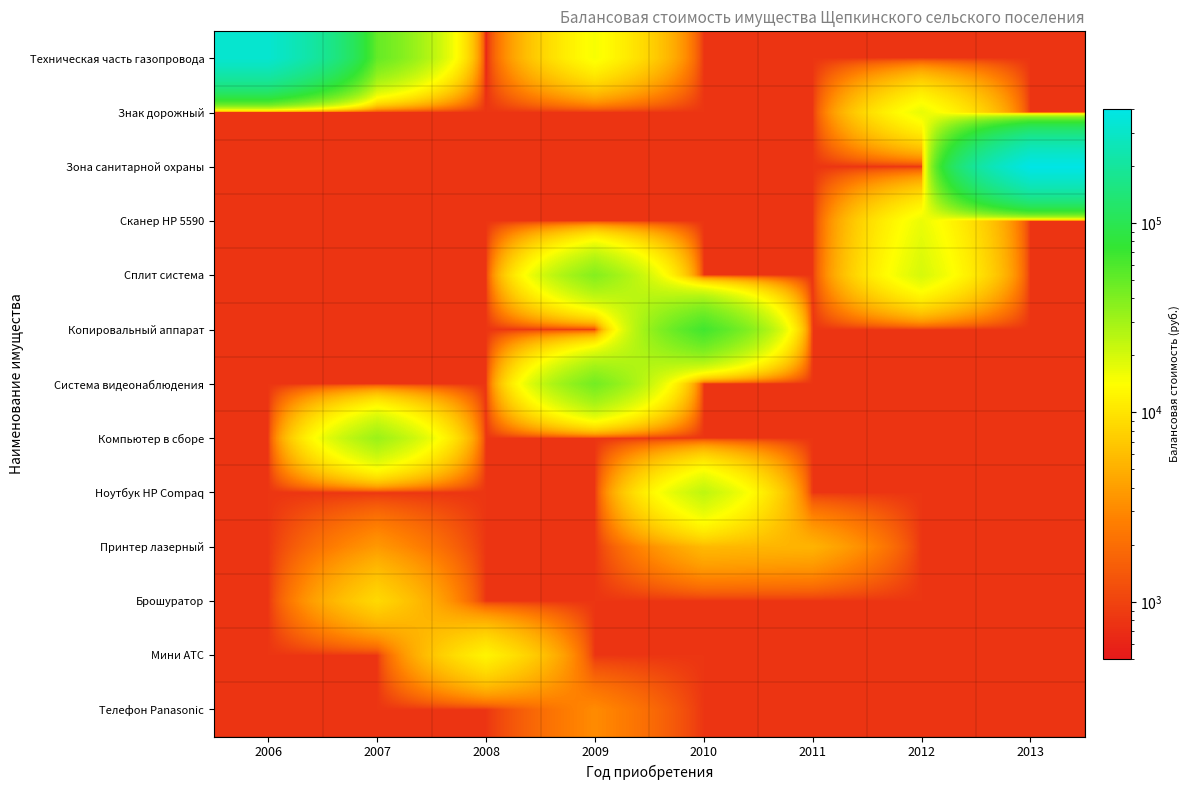

List the labels in order of Брошуратор value, smallest first.

2006, 2008, 2009, 2010, 2011, 2012, 2013, 2007